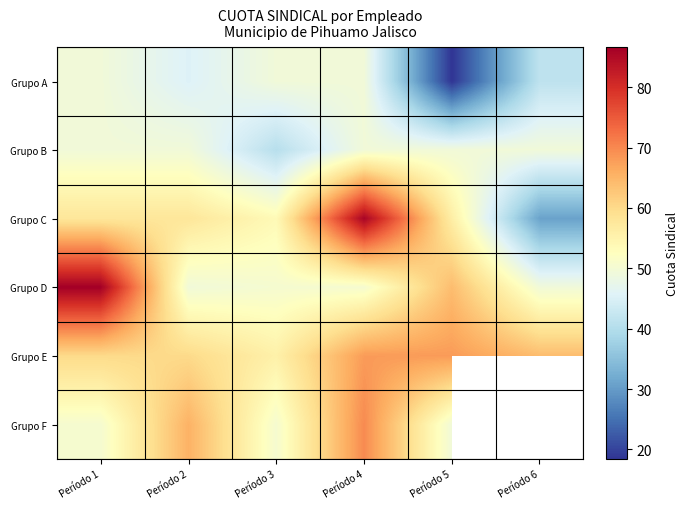

Is it true that Grupo E equals 64.0 at Período 6?

True